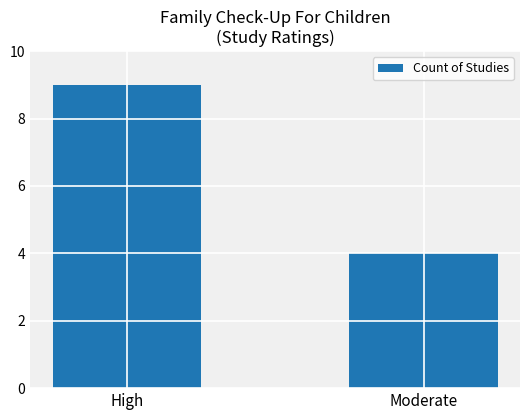

What is the sum of the values at Moderate and High?

13